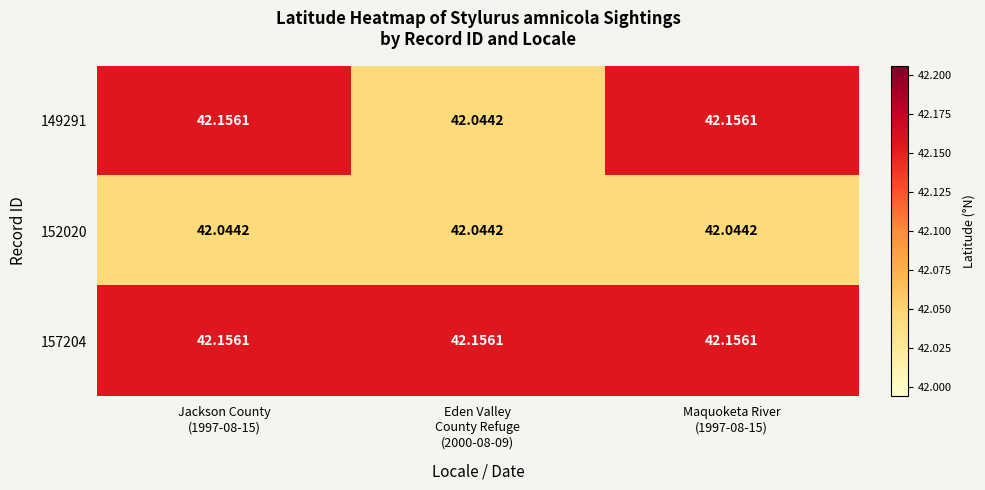

What is the maximum value shown in the chart?

42.2